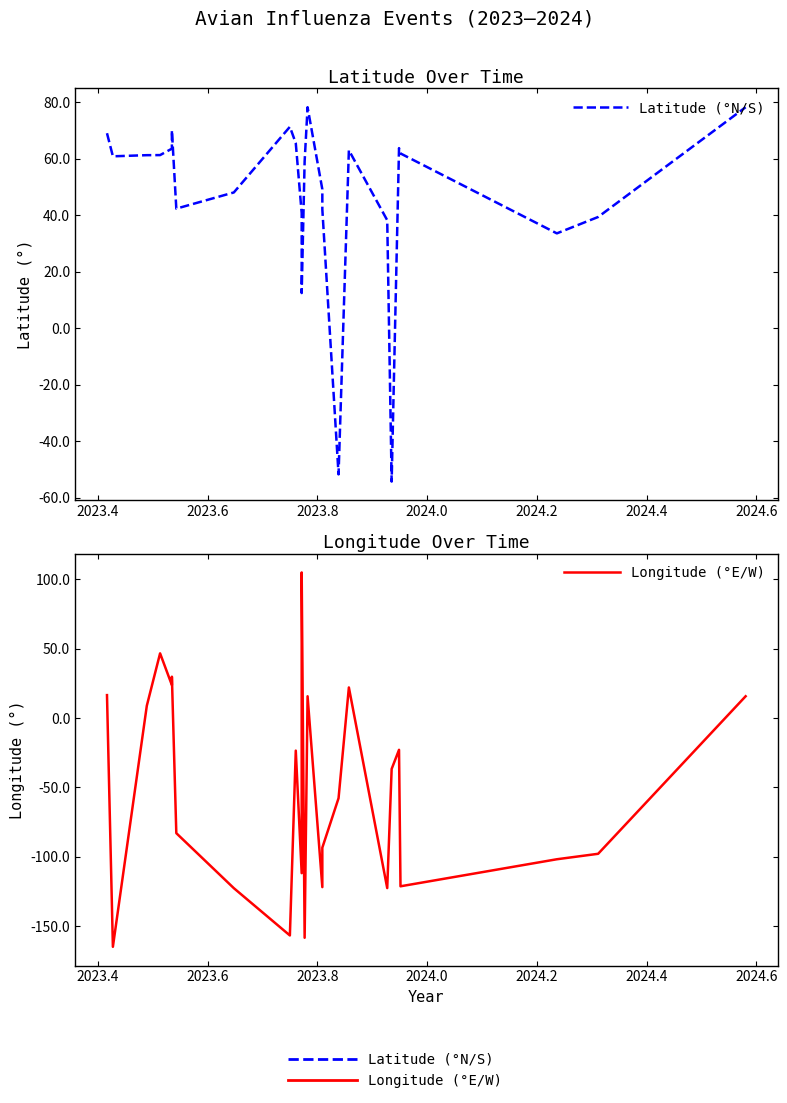

What is the difference between the second highest and minimum values in the Latitude (°N/S) series?

132.5